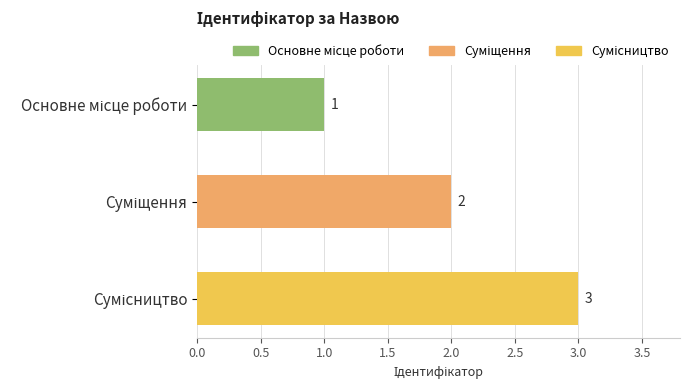

What is the value of the 3rd bar from the top?

3